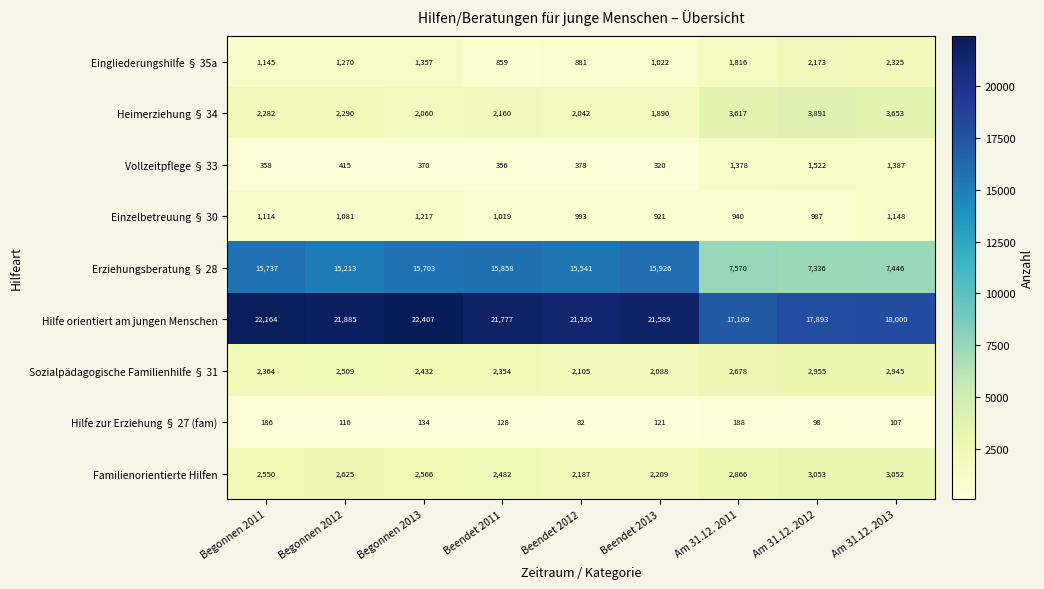

How many series are shown in this chart?

9